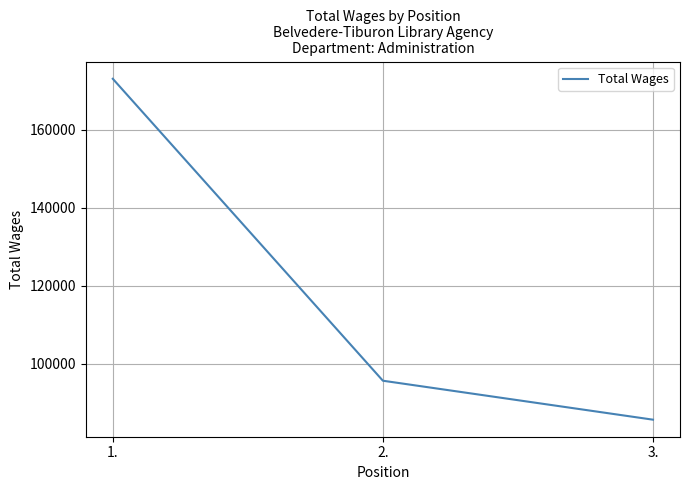

Count the values in the range 85663 to 173120.

3